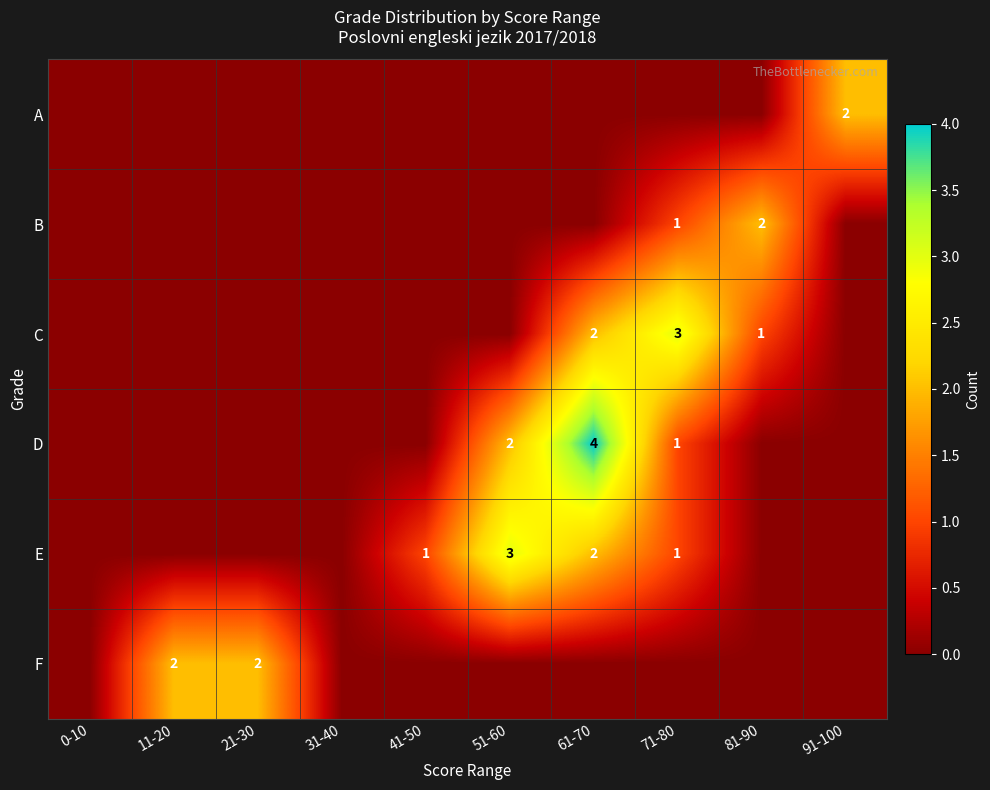

What is the difference between the highest and lowest values at 21-30?

2